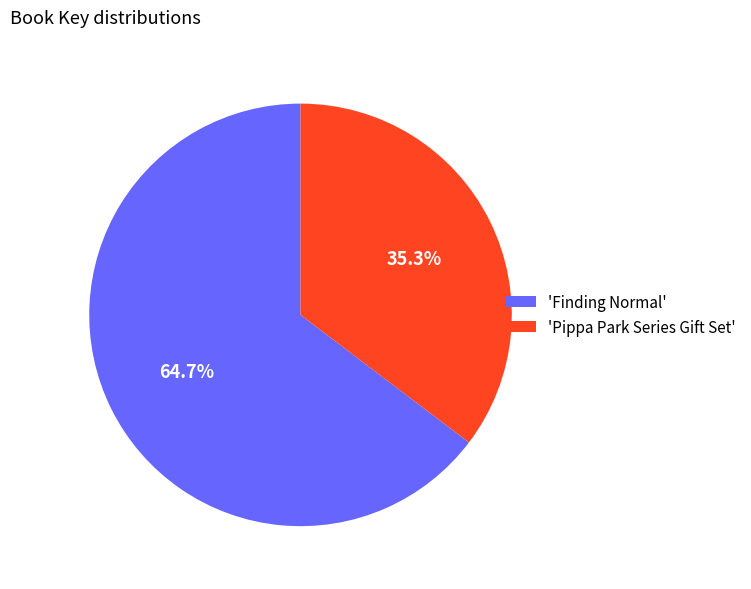

Is the sum of 'Pippa Park Series Gift Set' and 'Finding Normal' greater than half?

Yes